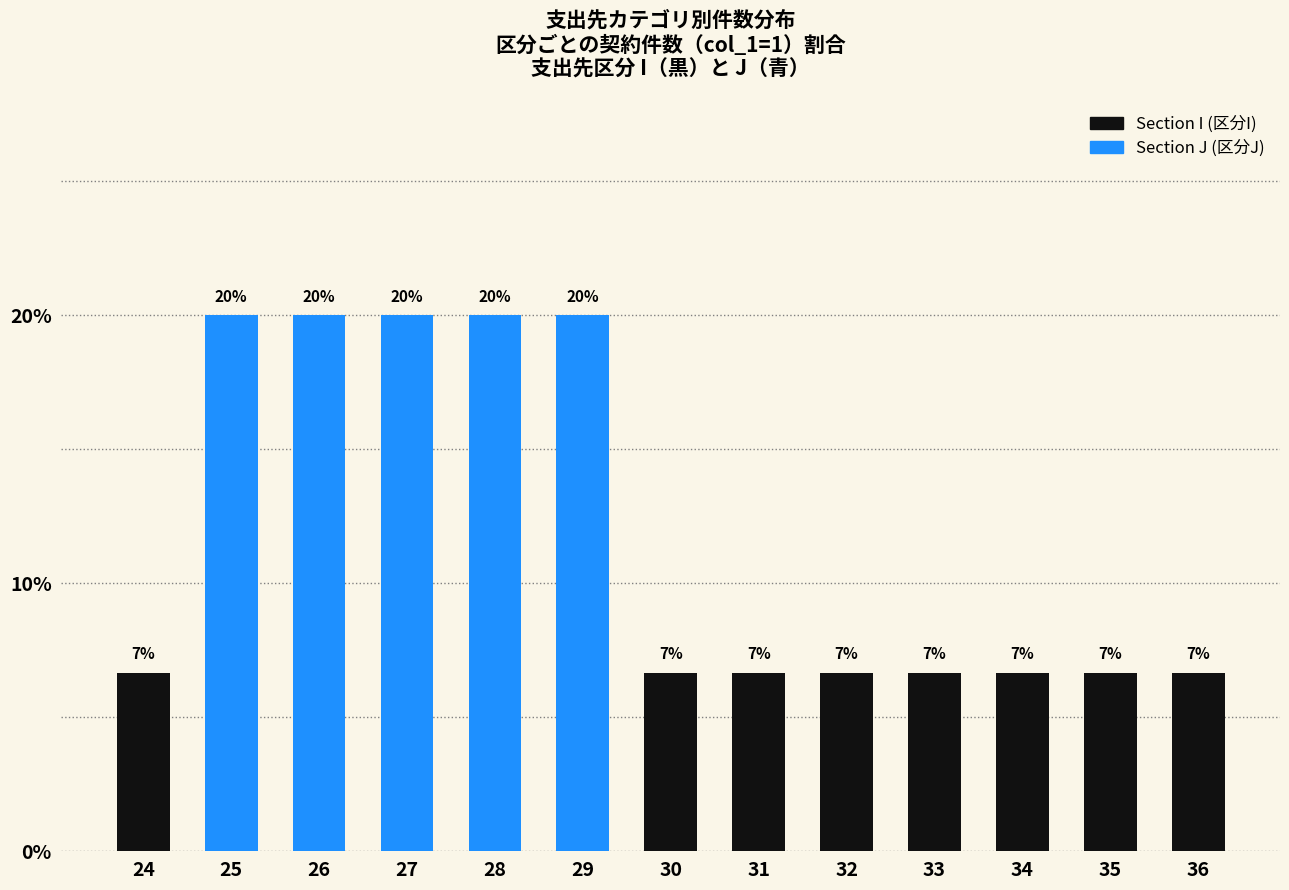

Which category has the lowest value across all series?

24